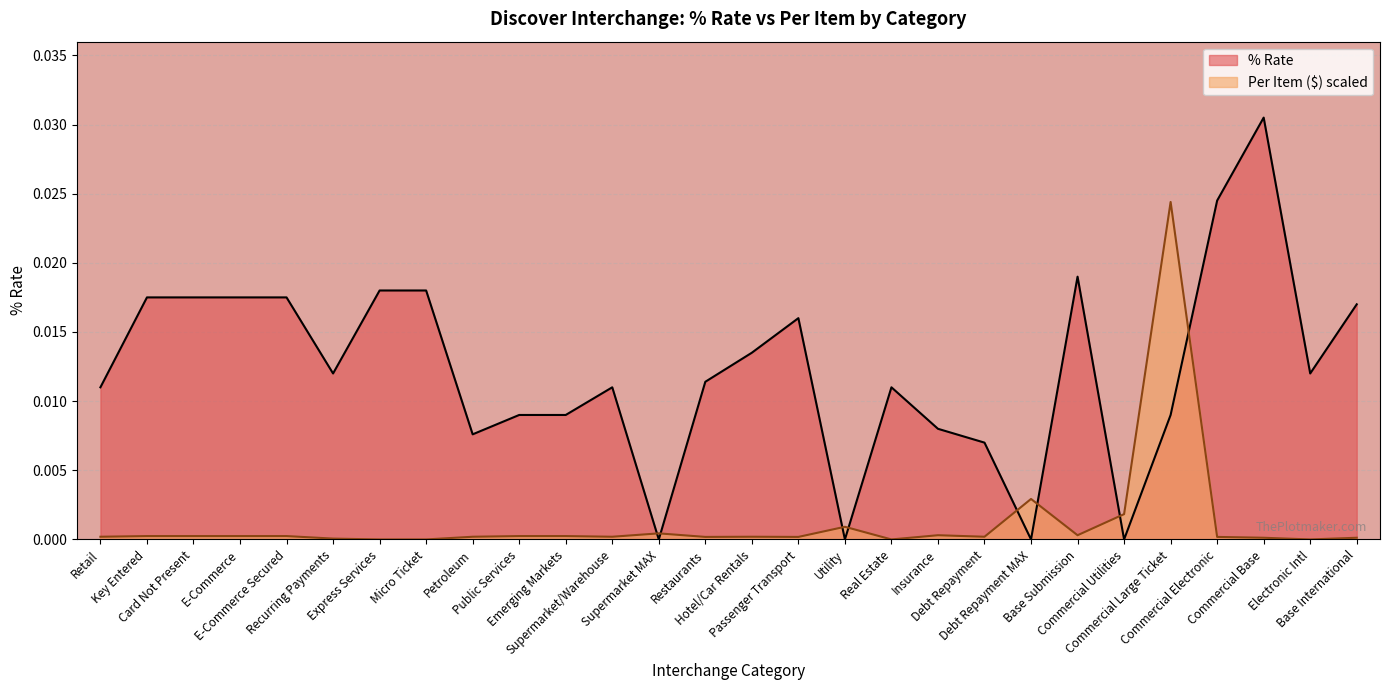

True or false: Per Item and % Rate intersect in this chart.

True